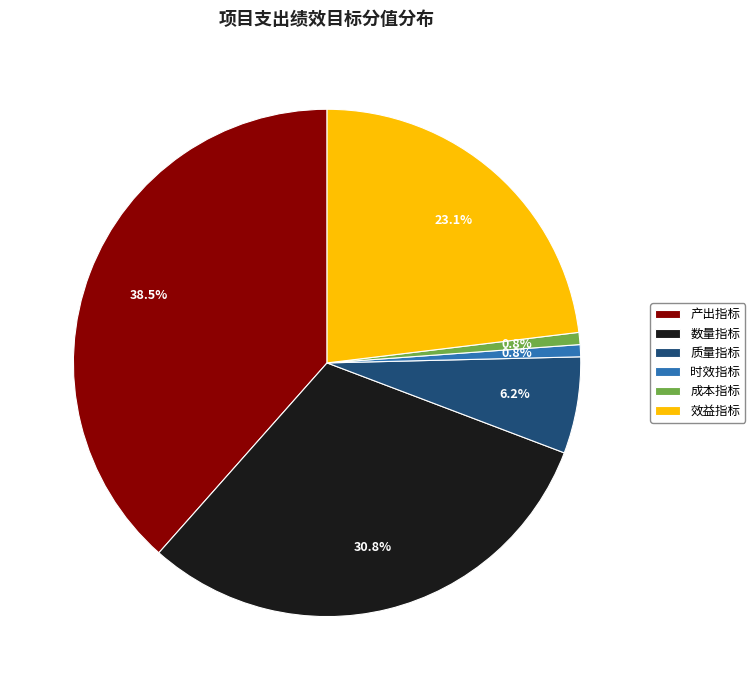

Count the number of slices in the pie.

6